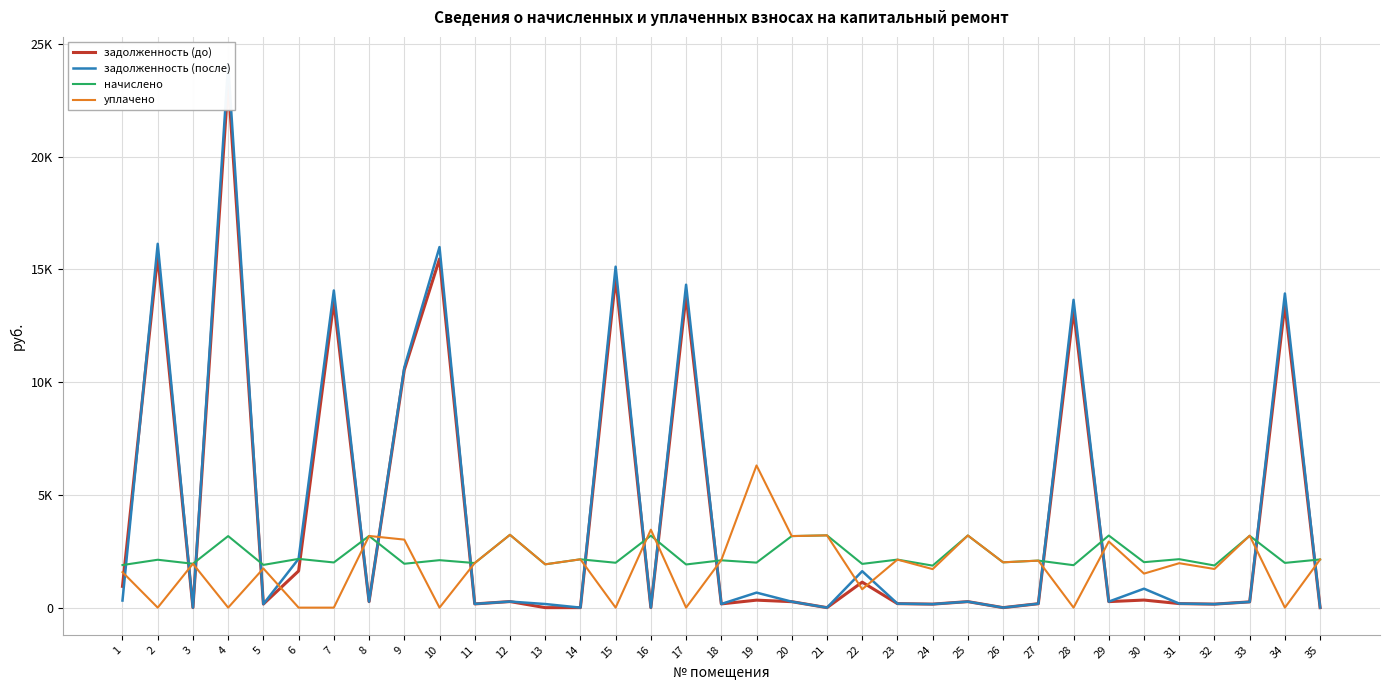

What value does the задолженность (до) series have at 27?

173.8